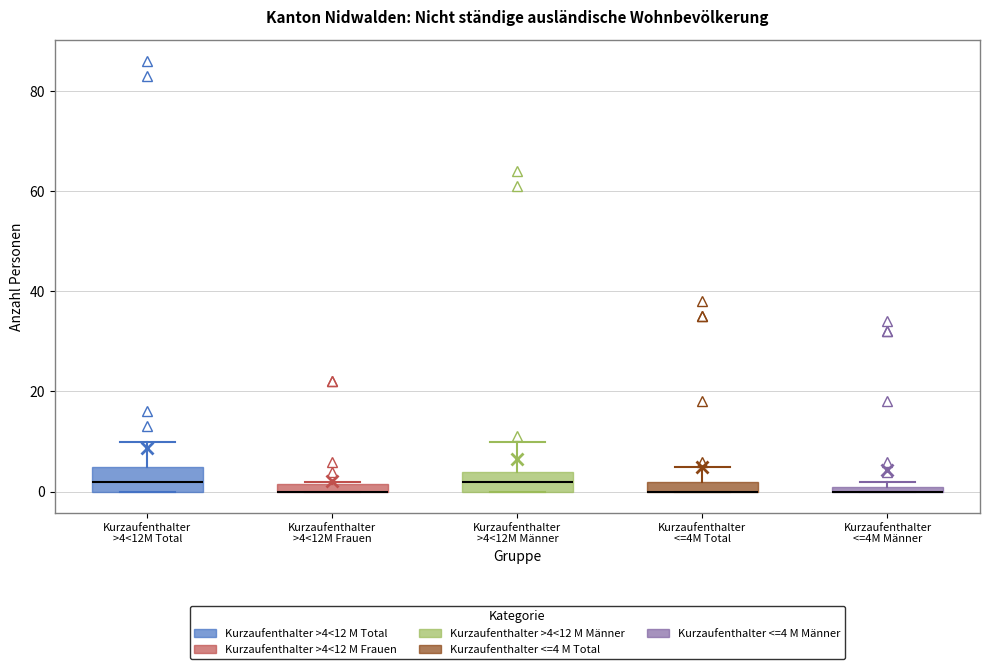

Where is the lower edge of the box for Kurzaufenthalter <=4M Männer on the y-axis? The values are not printed on the chart, so give them approximately, as read against the axis.

0